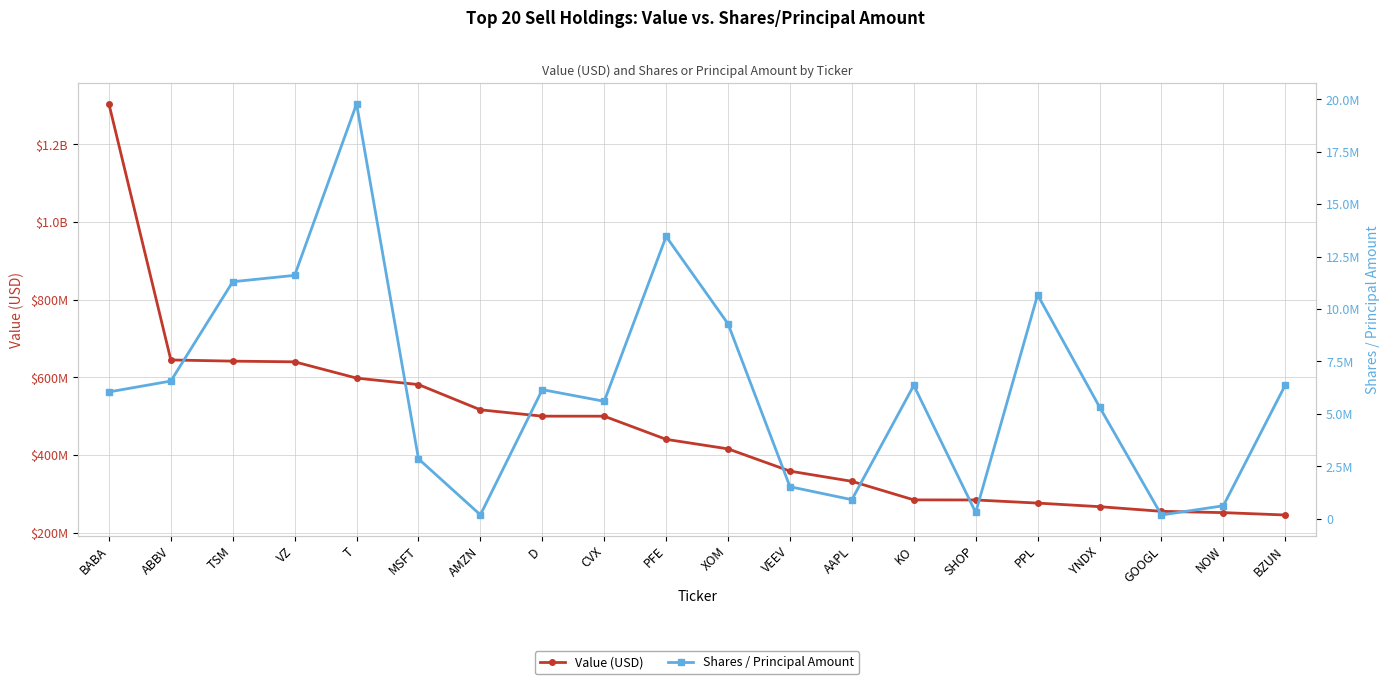

Reading right to left, what are all the values shown in this chart?

Value (USD): 245160000	251294000	254637000	266638000	275856000	283905000	284140000	331984000	358194000	415580000	440135000	499792000	499841000	516203000	581297000	597942000	639857000	641661000	644703000	1304468000
Shares / Principal Amount: 6376060	620383	179569	5330634	10675551	299100	6359453	910043	1527998	9292935	13459808	5601169	6157187	187110	2856351	19779746	11606358	11302811	6566549	6047599